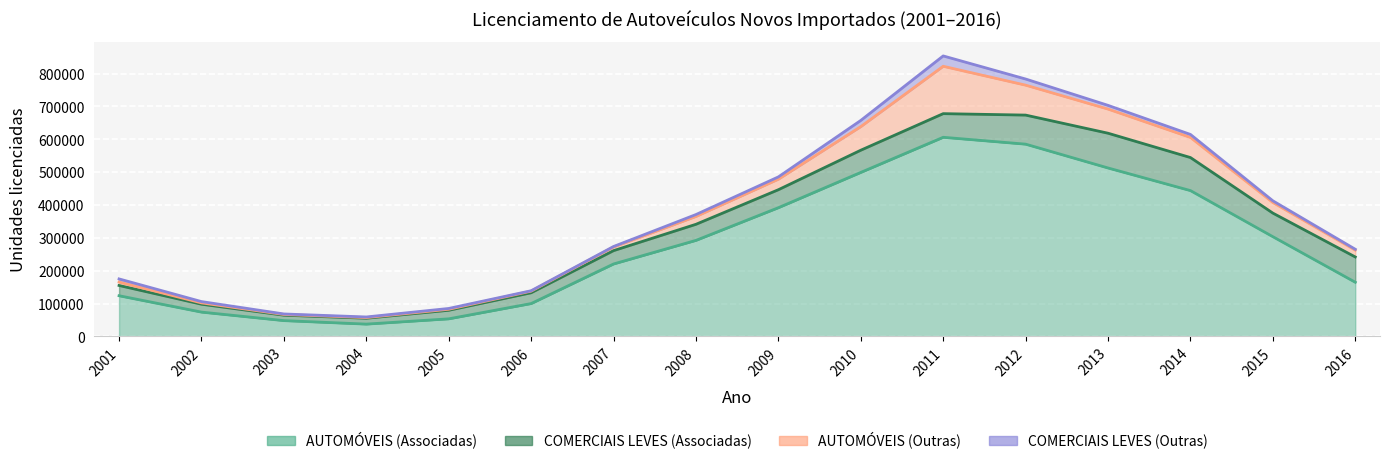

At which category does the chart reach its peak across all series?

2011